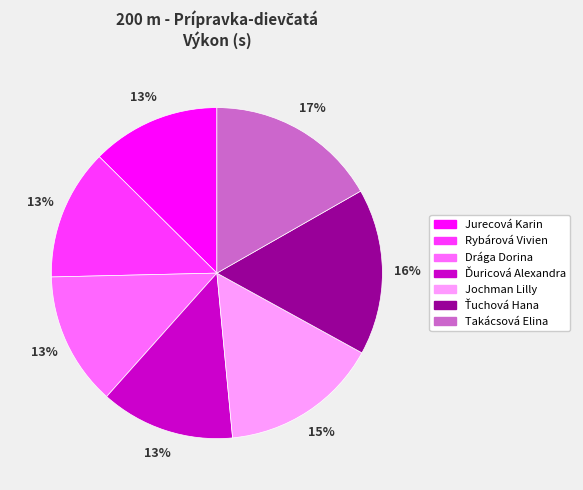

Which has a higher value, Jochman Lilly or Jurecová Karin?

Jochman Lilly